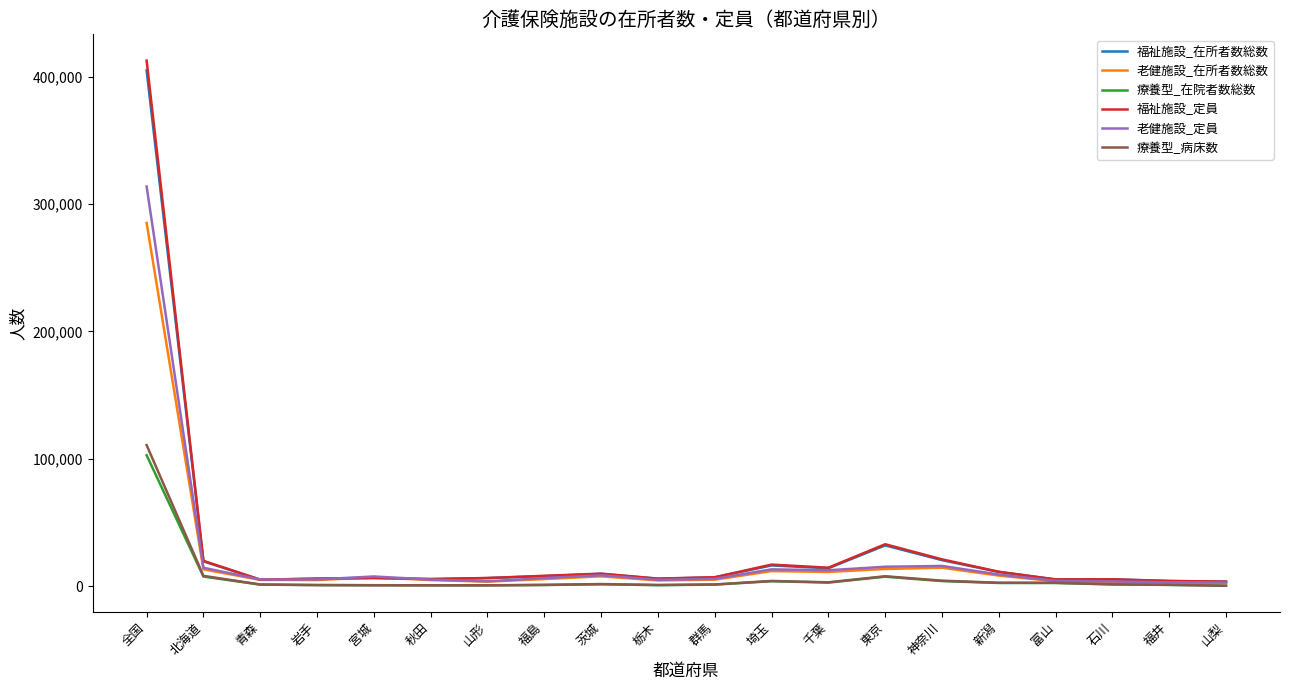

Which series has the largest range (max minus min)?

福祉施設_定員